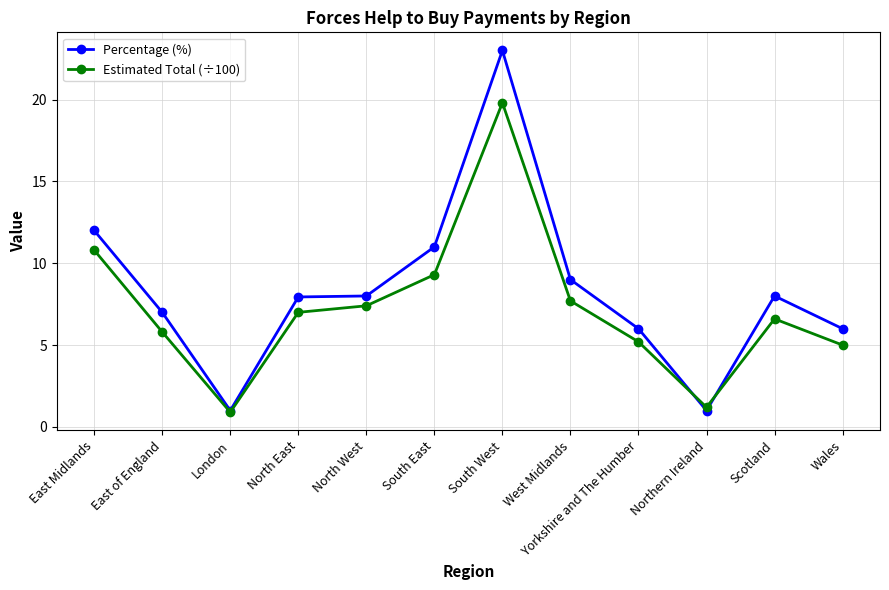

Rank the series at East of England from highest to lowest value.

Percentage (%), Estimated Total (÷100)